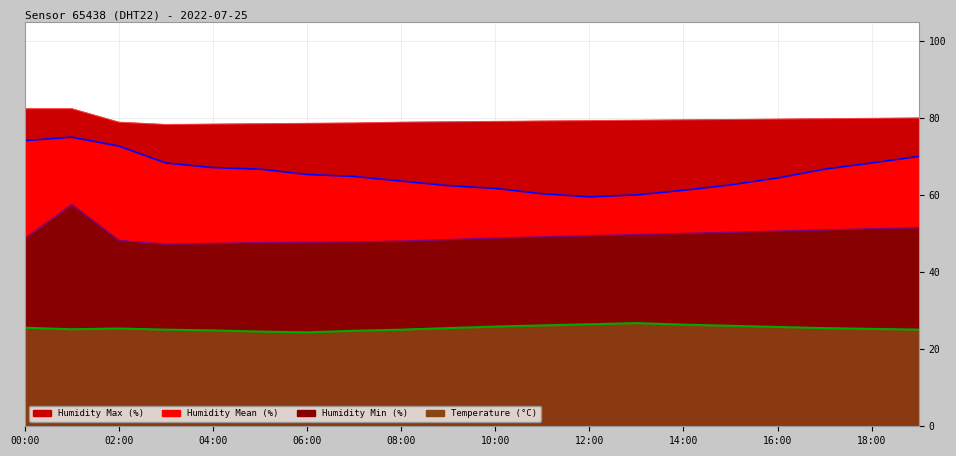

What position from the right is 10:00?

10